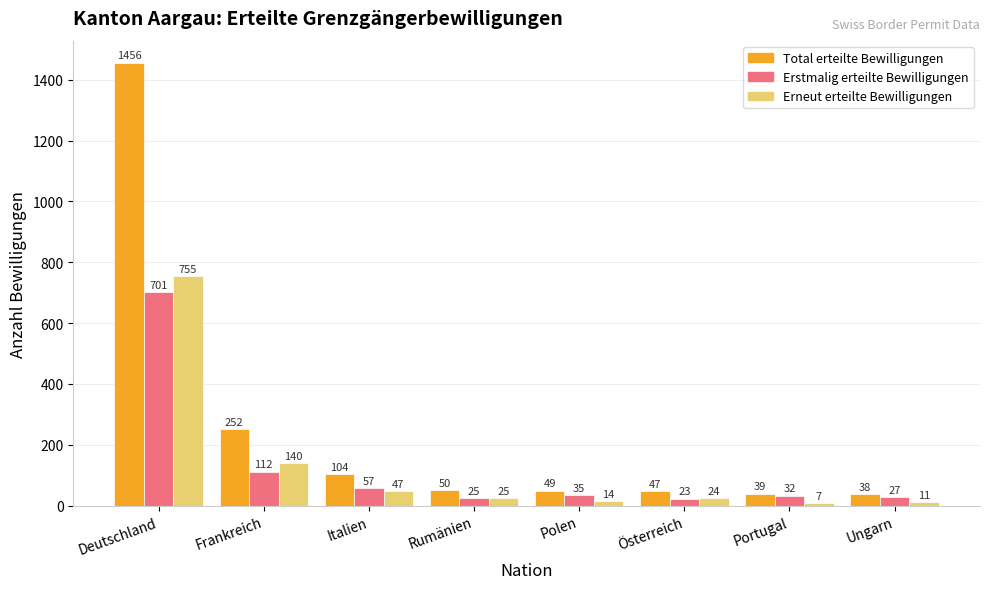

The Total erteilte Bewilligungen series shows 2311 at Deutschland. True or false?

False